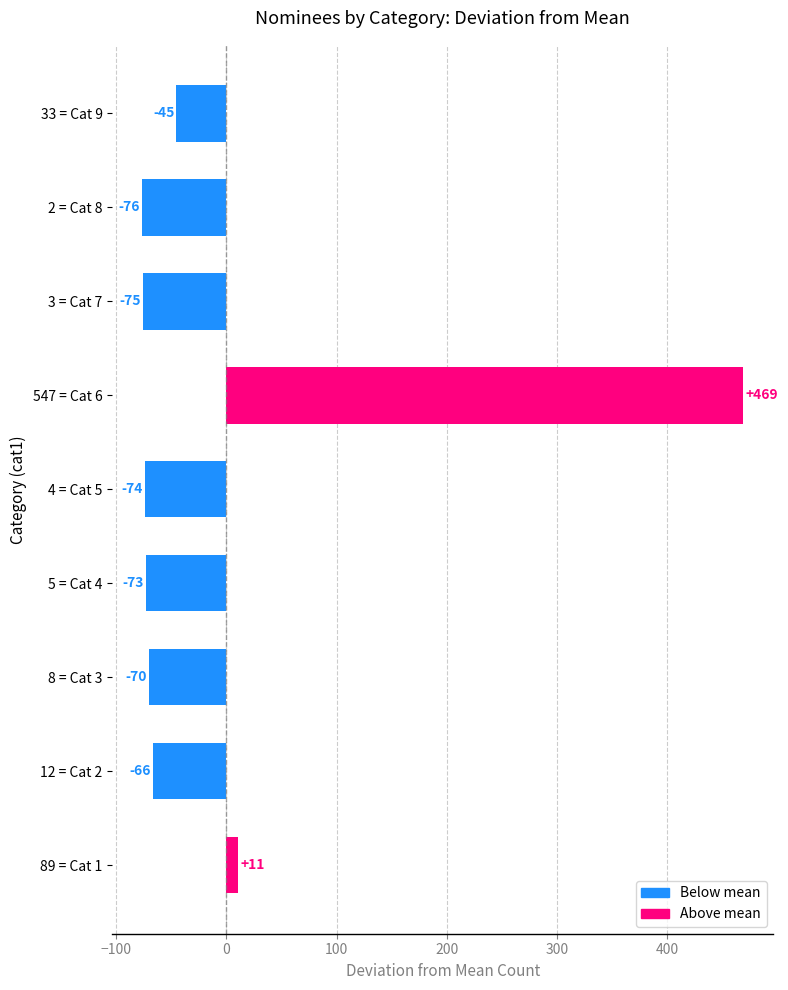

Is it true that the value at 12 = Cat 2 is -21.1?

False